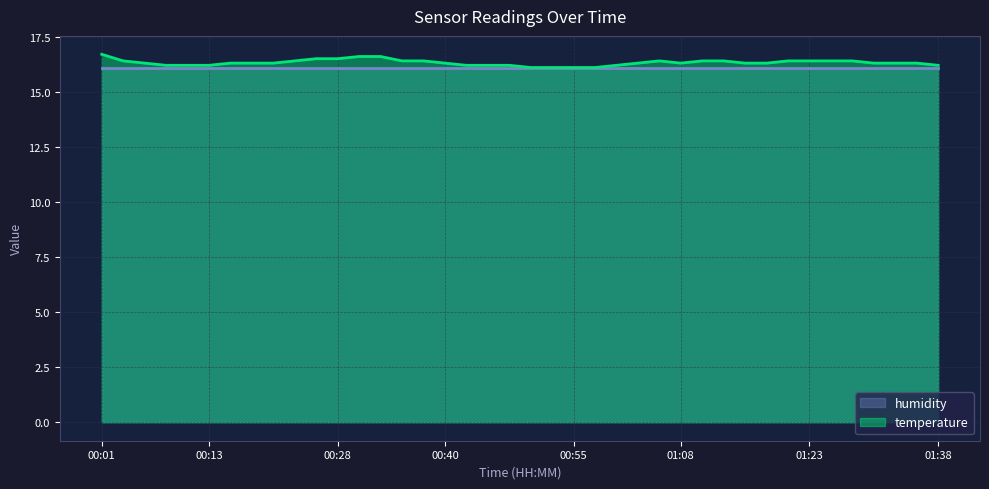

What is the ratio of the value at 00:55 to the value at 00:23?

1.0